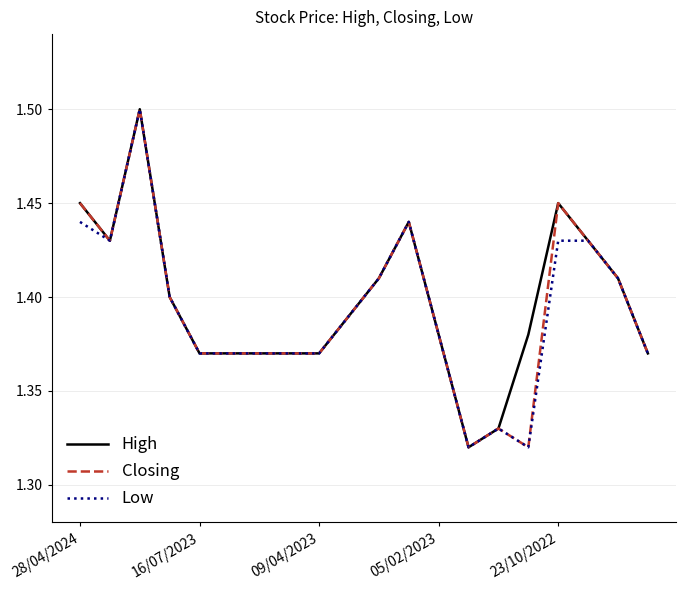

What is the maximum value shown in the chart?

1.5